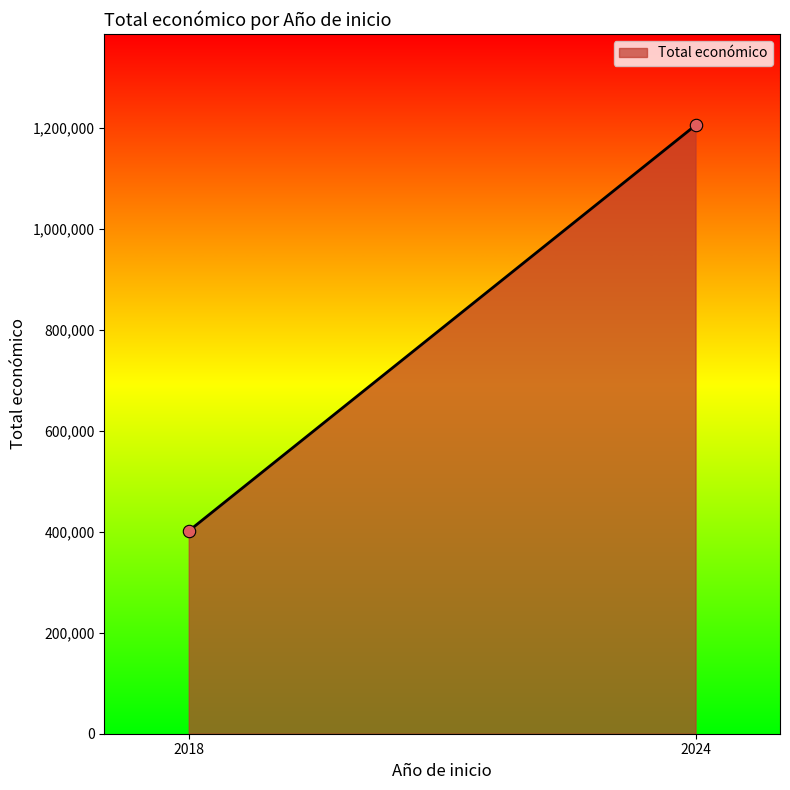

What is the range of Y values (max minus min)?

803847